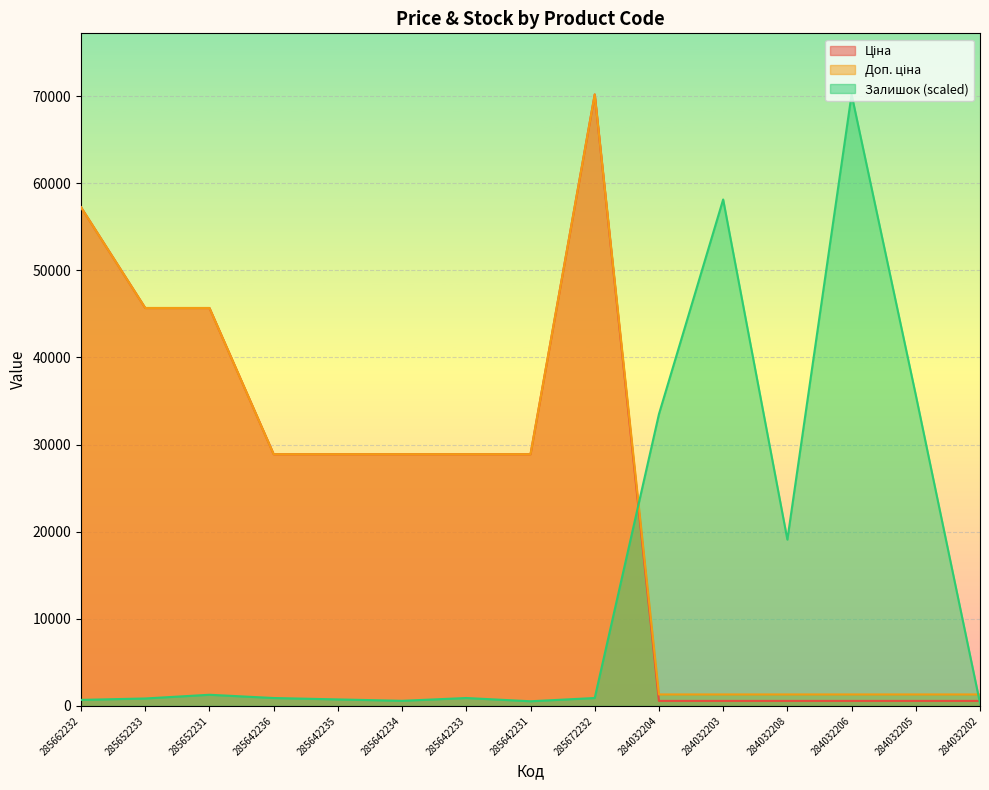

At which category is the sum across all series the highest?

285672232